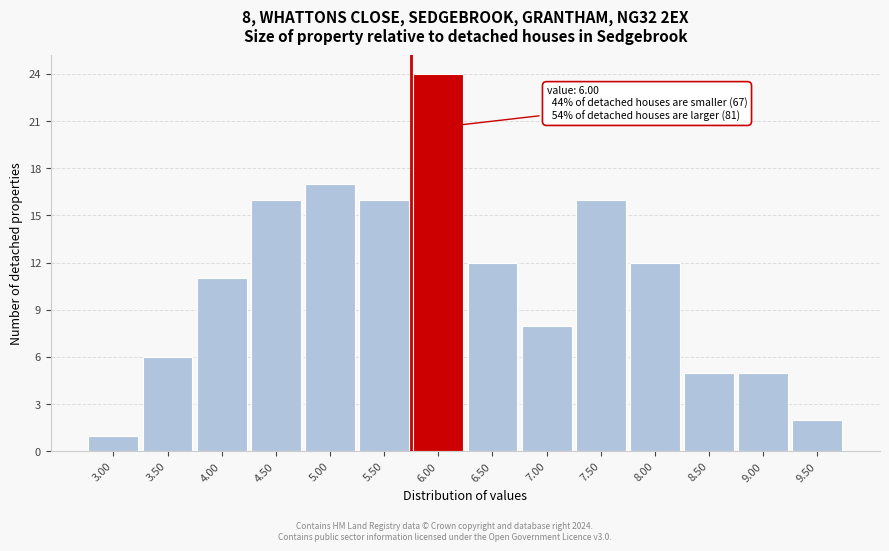

Reading left to right, list all the values displayed in this chart.

3.00=1	3.50=6	4.00=11	4.50=16	5.00=17	5.50=16	6.00=24	6.50=12	7.00=8	7.50=16	8.00=12	8.50=5	9.00=5	9.50=2